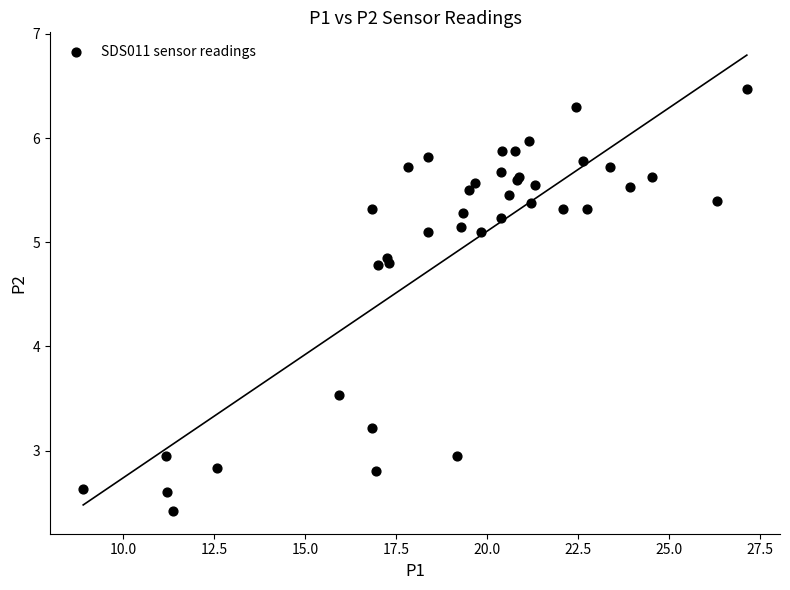

What Y value in the scatter plot is closest to 4?

3.5